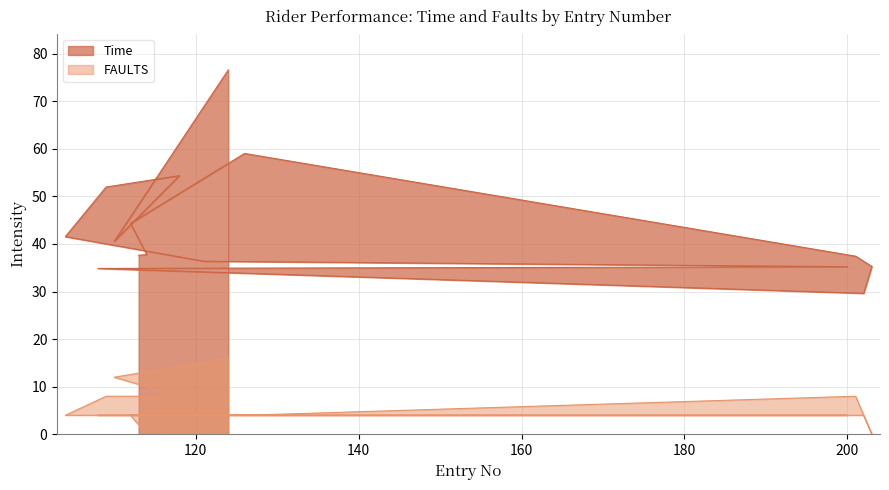

What are all the series names shown in the legend?

Time, FAULTS